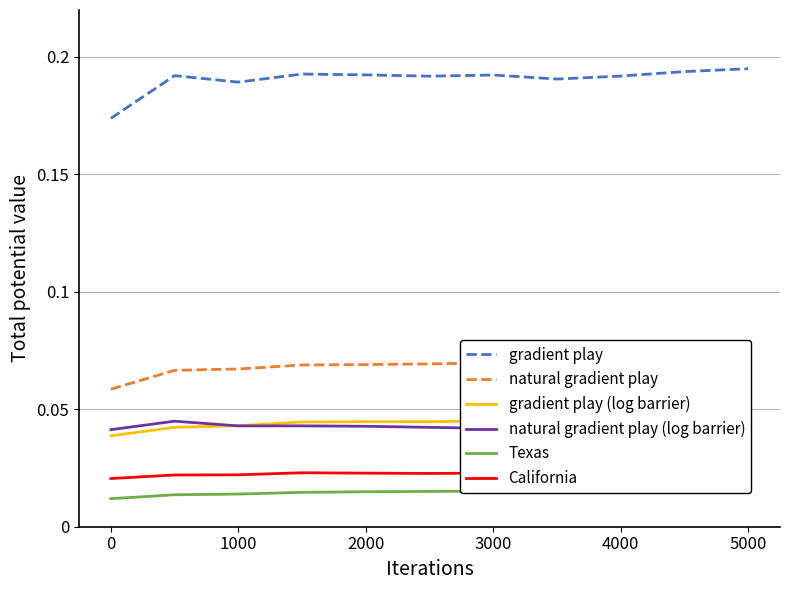

Which series has the widest spread of values?

50 states and D.C.